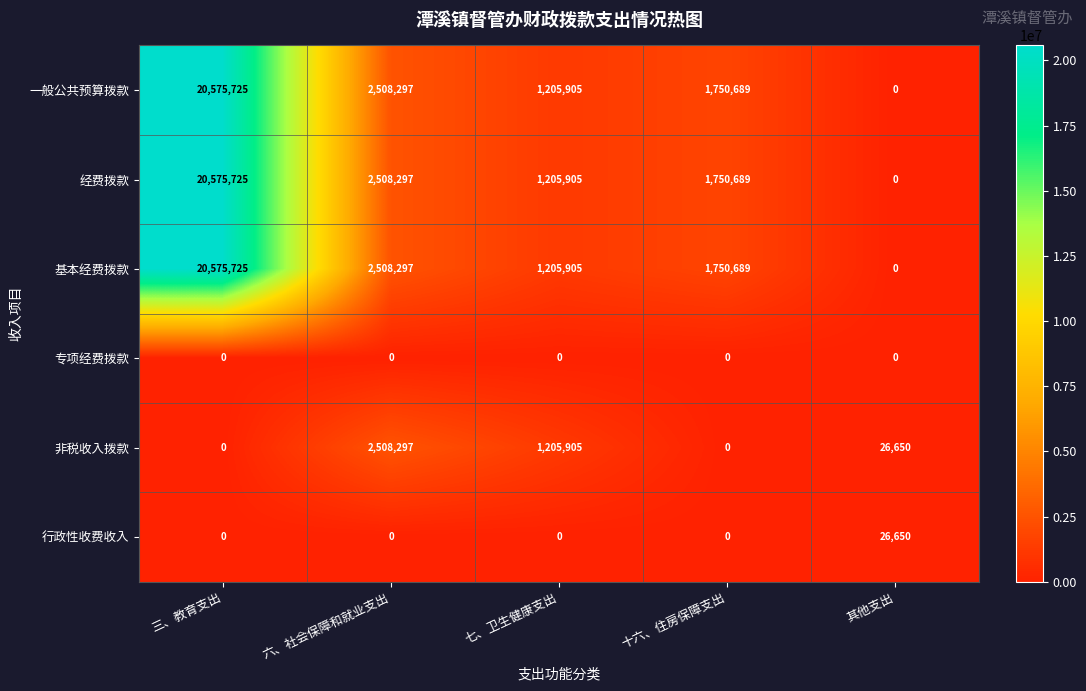

What is the sum of all 非税收入拨款 values?

3740852